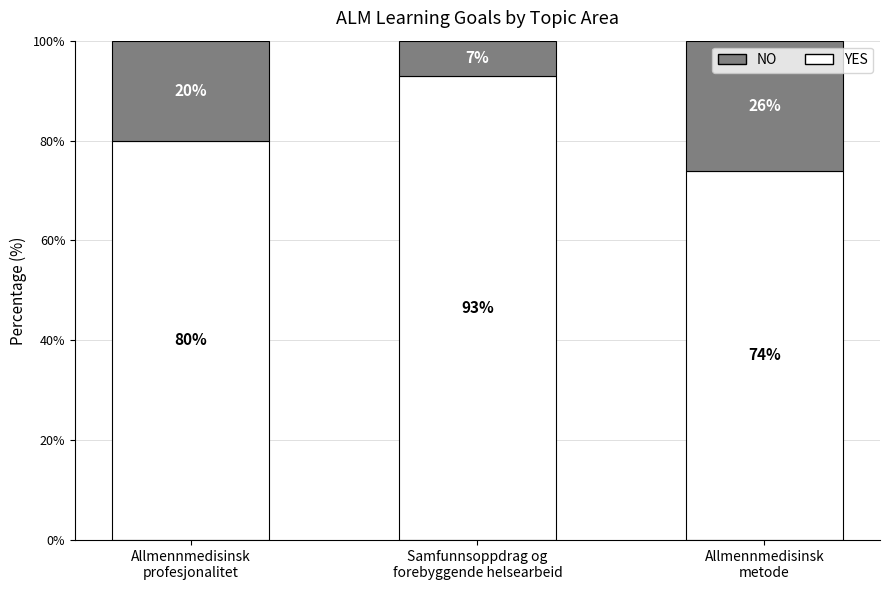

Count the YES values in the range 74 to 93.

3